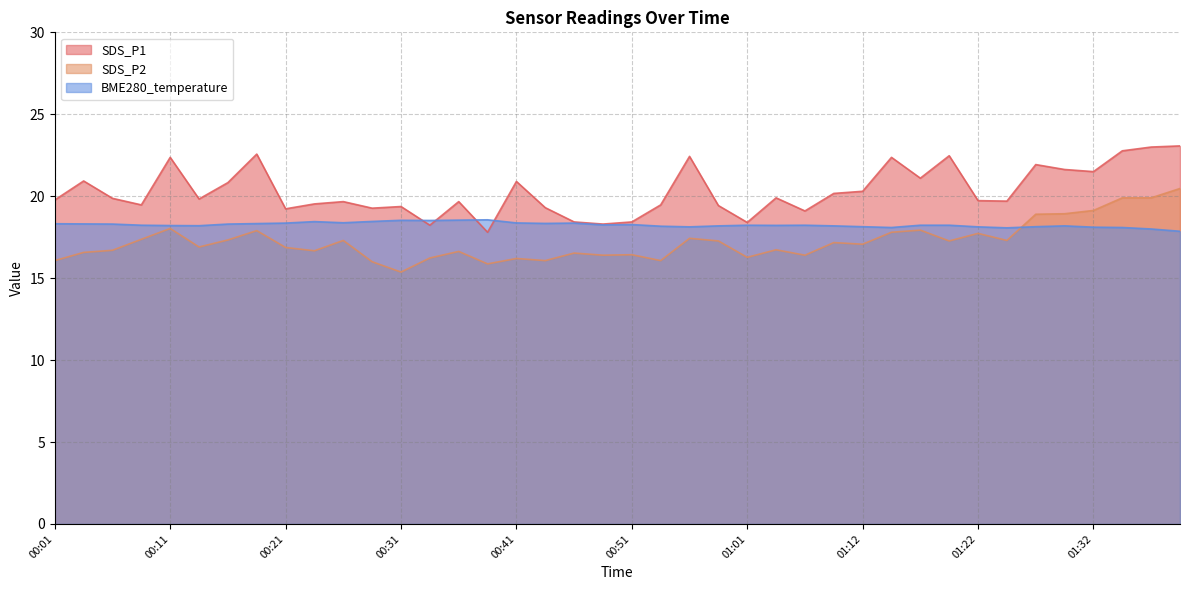

Which series changed the most between 00:01 and 00:26?

SDS_P2